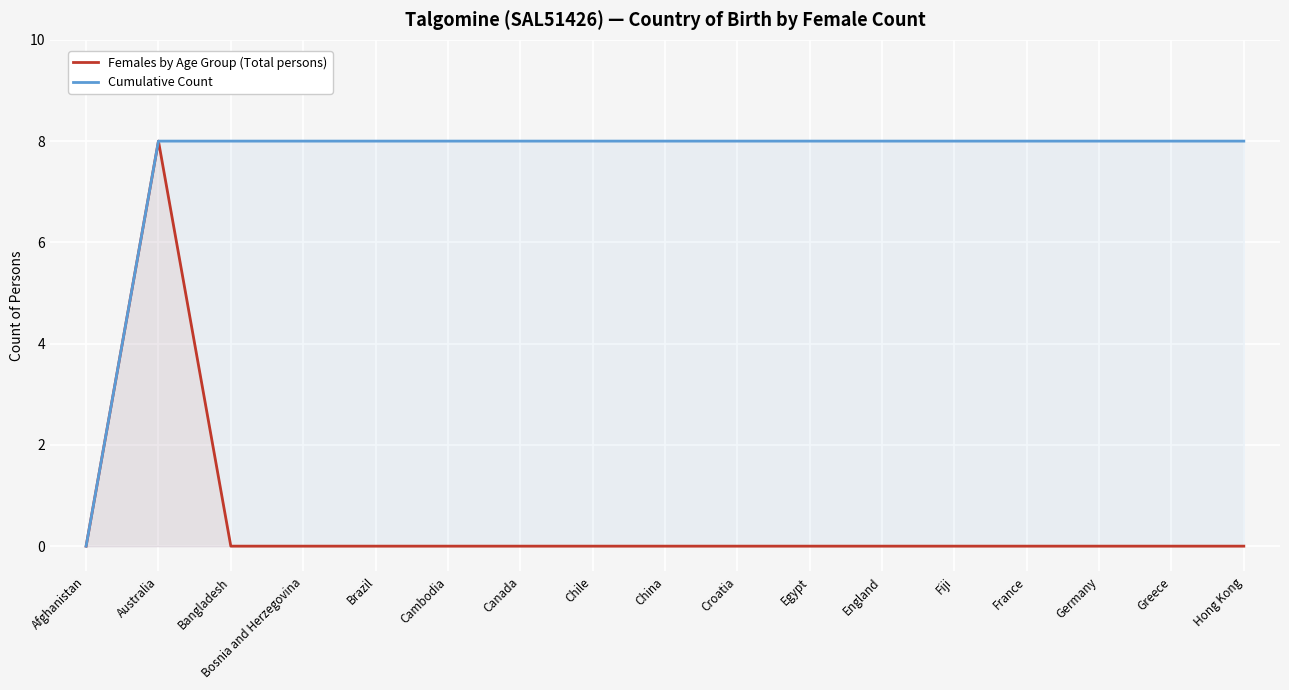

Which series has the largest range (max minus min)?

Females by Age Group (Total persons)